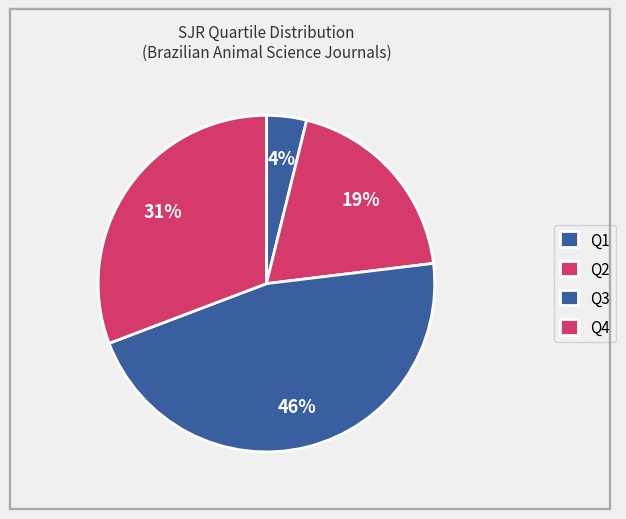

Count the number of slices in the pie.

4